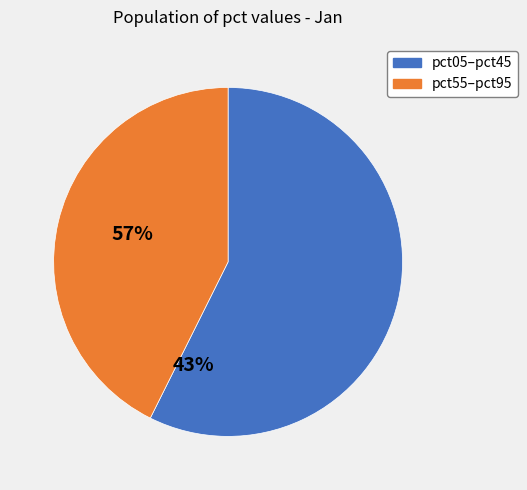

Does any single category account for the majority?

Yes